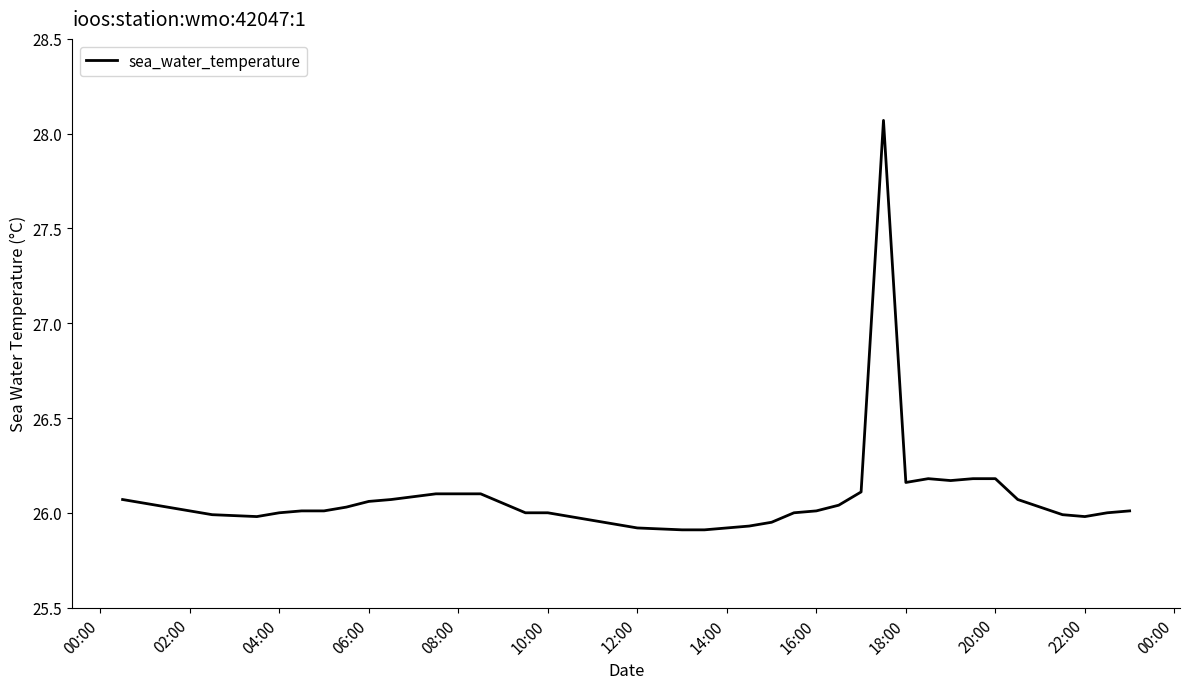

What is the difference between the maximum and minimum values?

2.2